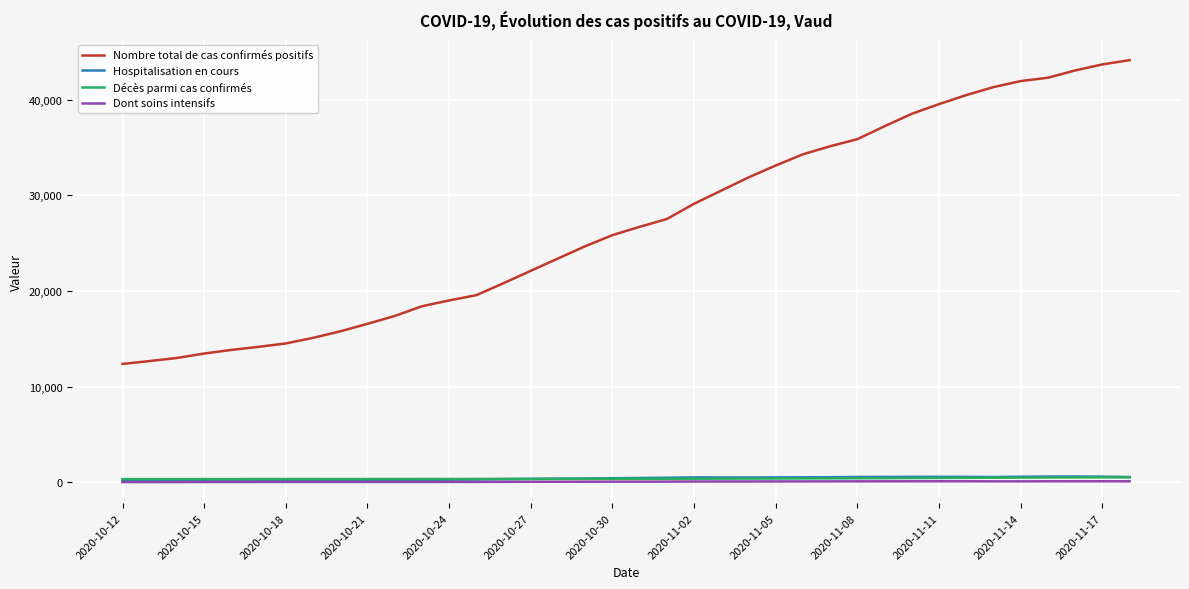

What is the difference between the maximum and minimum values in the Dont soins intensifs series?

85